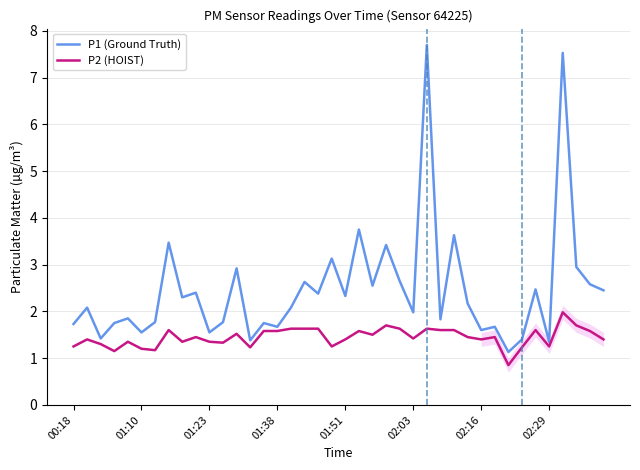

Rank the series by their average value, from highest to lowest.

P1 (Ground Truth), P2 (HOIST)